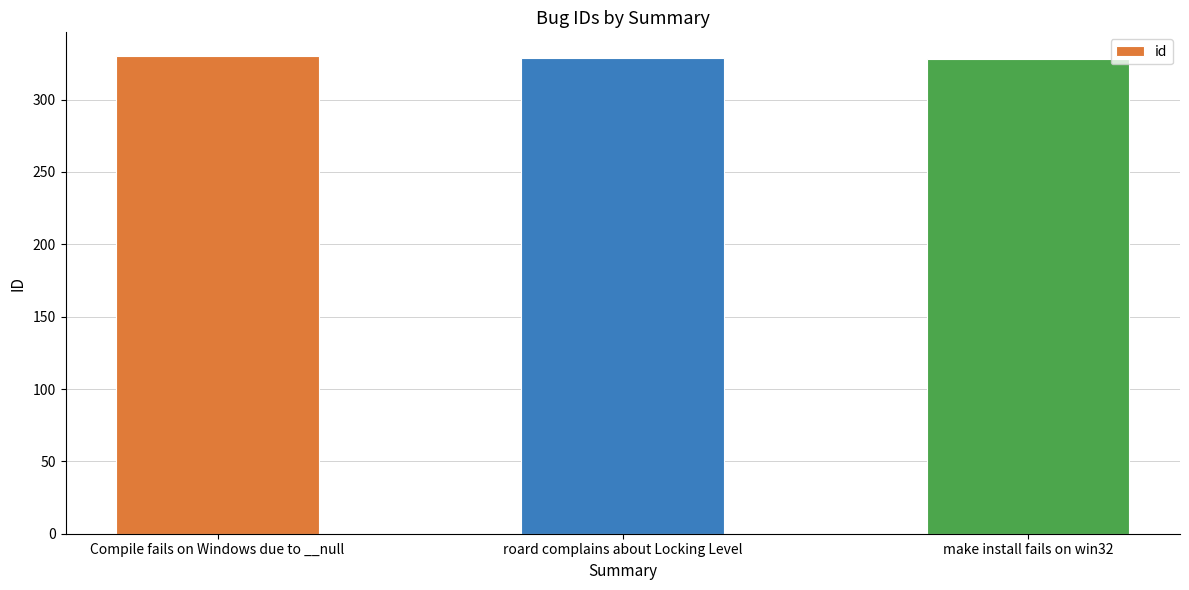

How many series are shown in this chart?

1